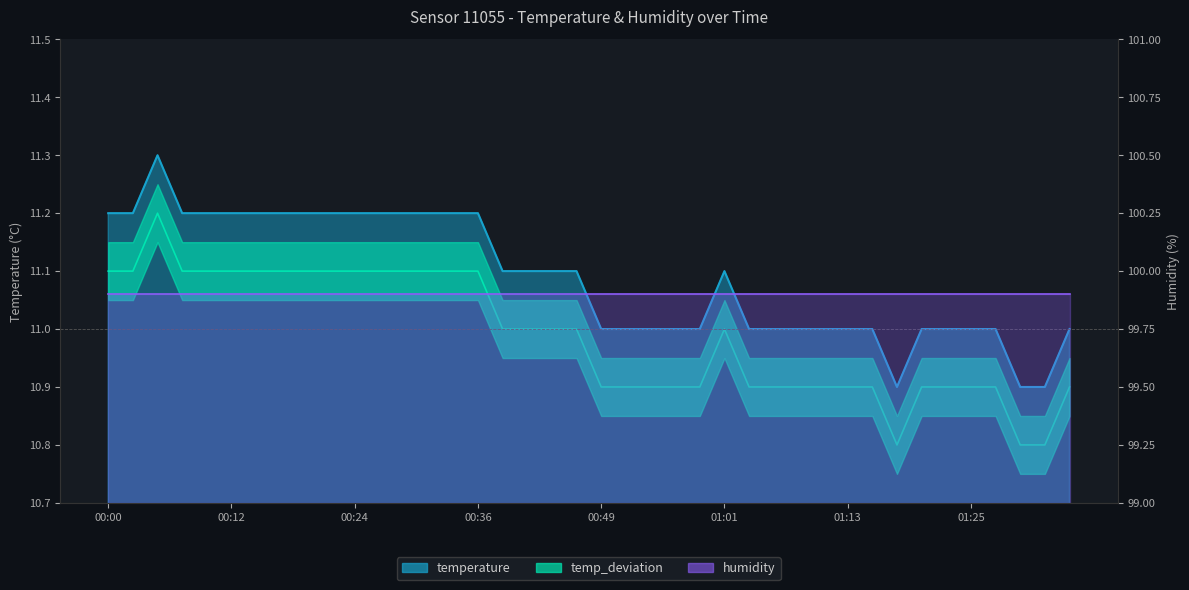

What is the label of the 23rd point from the right?

00:41